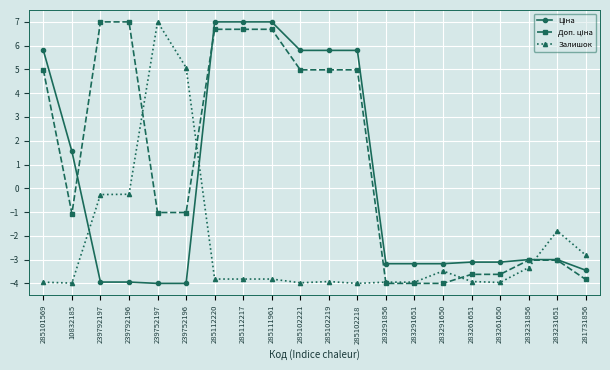

What is the total value across all series at 239792197?

2.8